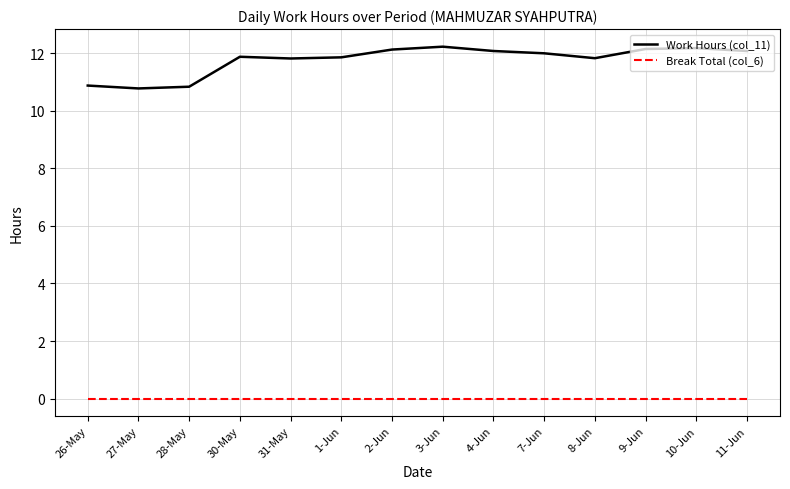

Count the number of data series in this chart.

2